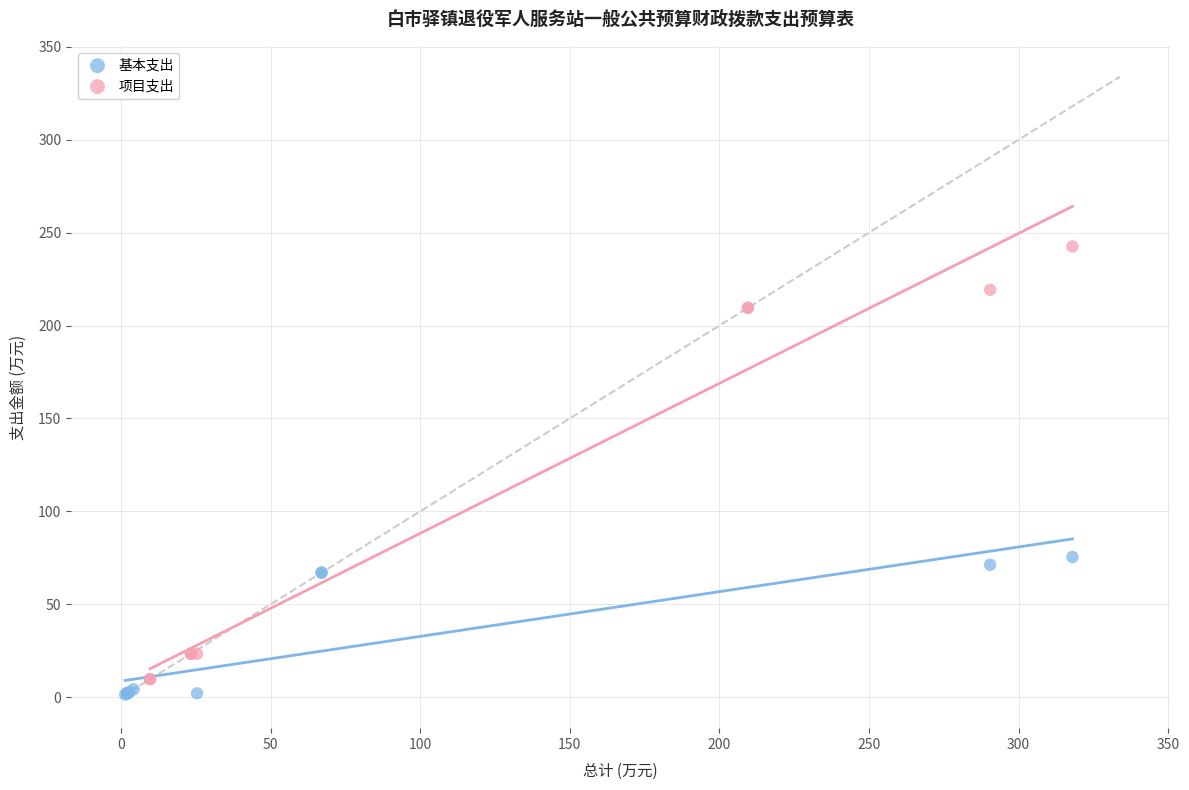

What are all the series names shown in the legend?

基本支出, 项目支出